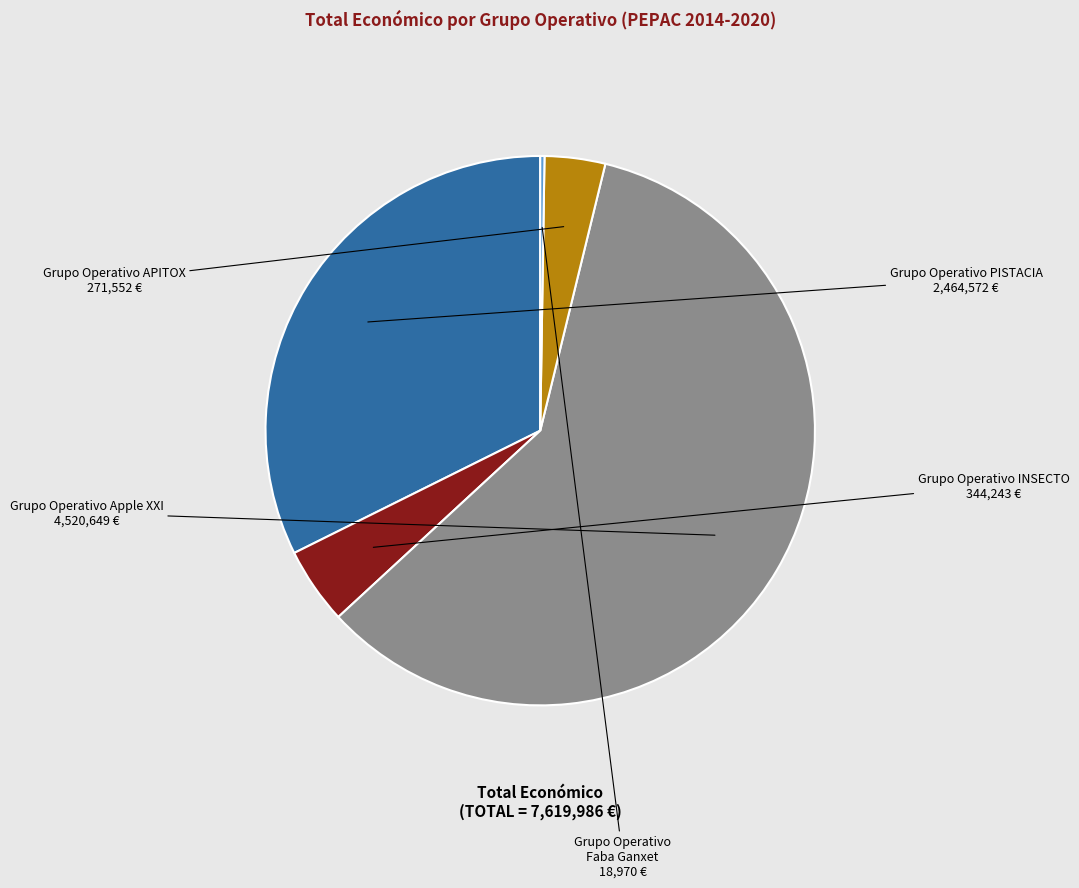

Is there a majority slice in this chart?

Yes